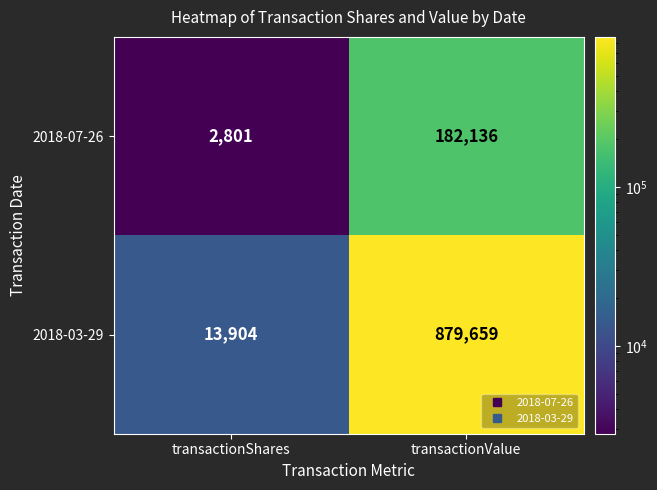

Count the number of categories in the chart.

2